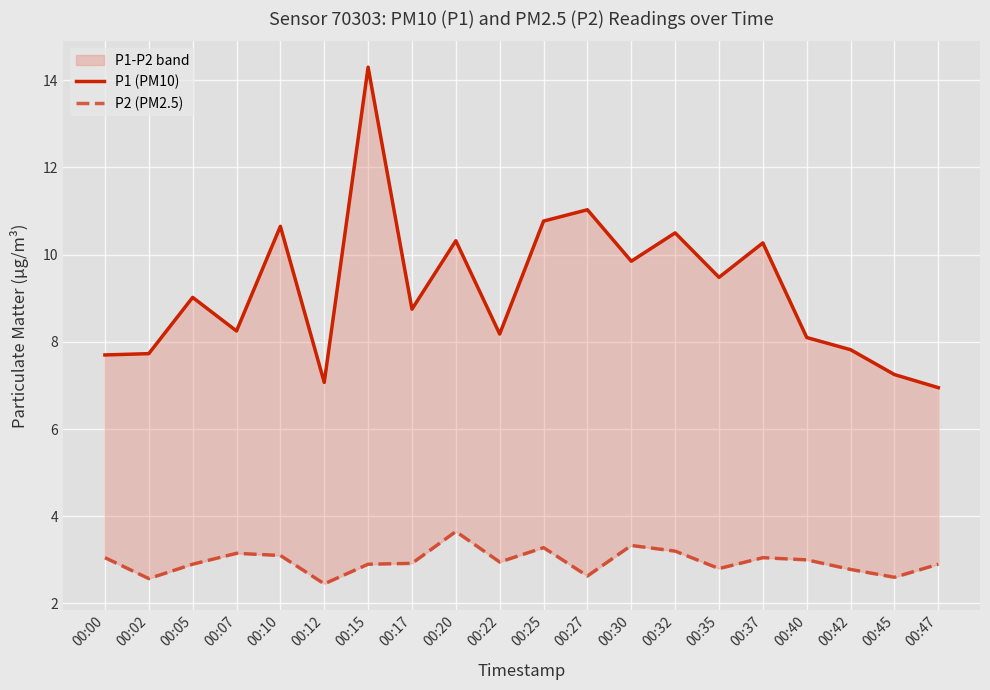

What is the difference between the P2 (PM2.5) values at 00:20 and 00:45?

1.0